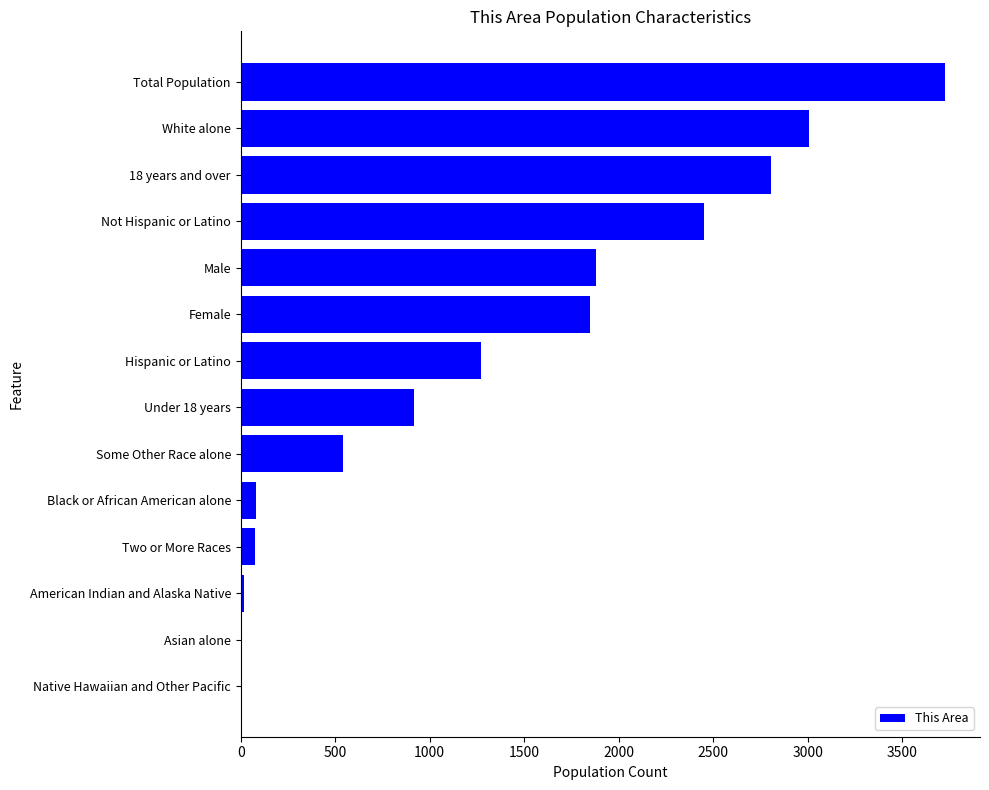

Is it true that the value at 18 years and over is 1679?

False